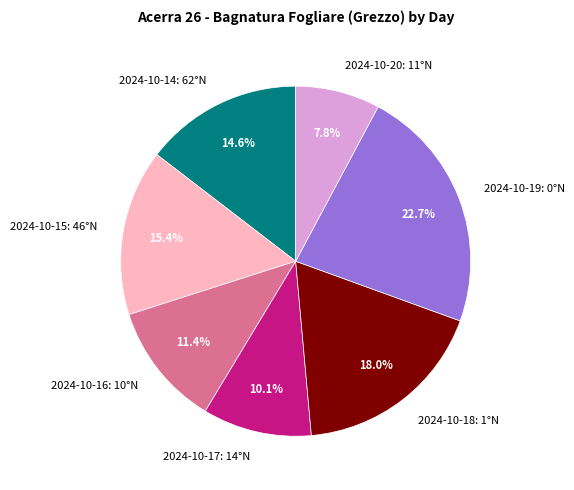

Rank the categories by value from lowest to highest.

2024-10-20: 11°N, 2024-10-17: 14°N, 2024-10-16: 10°N, 2024-10-14: 62°N, 2024-10-15: 46°N, 2024-10-18: 1°N, 2024-10-19: 0°N